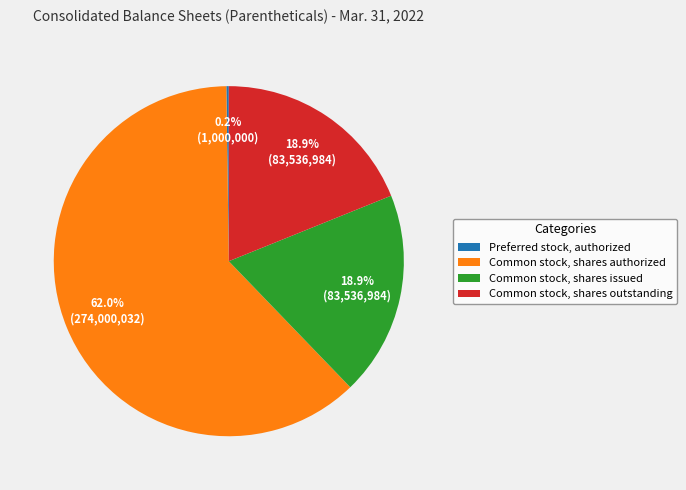

Do Common stock, shares issued and Common stock, shares outstanding together represent more than half of the pie?

No